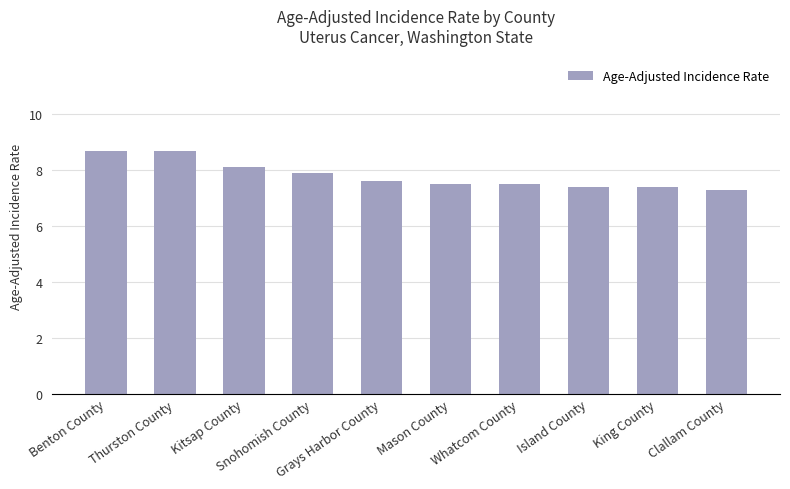

What is the smallest value displayed?

7.3